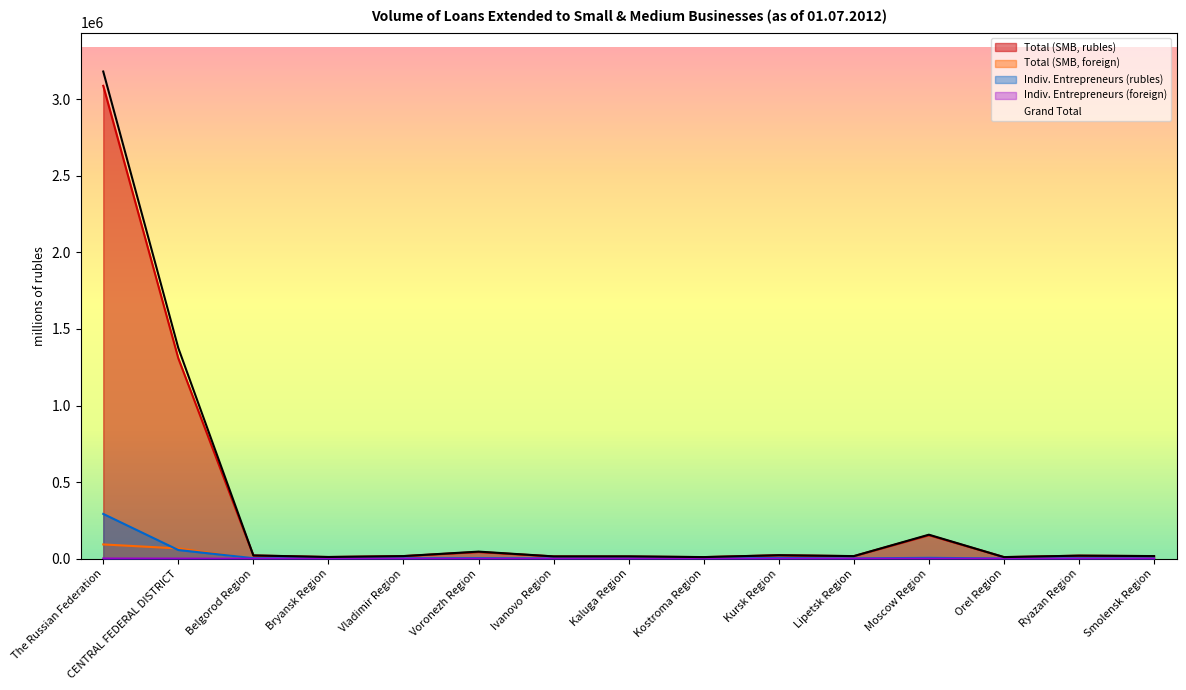

True or false: Total (SMB, rubles) has a value of 1821698 at CENTRAL FEDERAL DISTRICT.

False